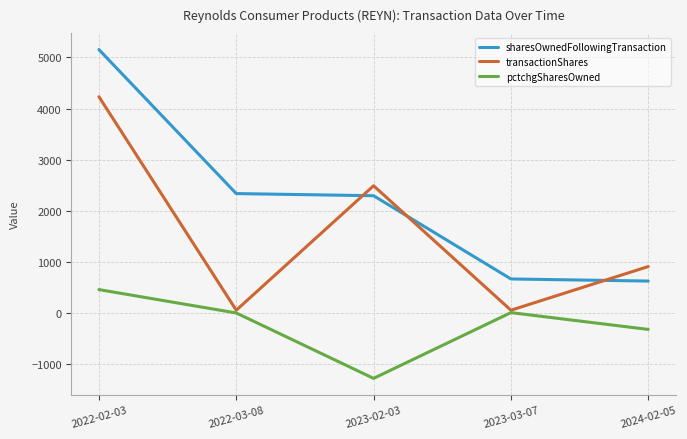

Between 2022-02-03 and 2024-02-05, which series saw the biggest shift?

sharesOwnedFollowingTransaction